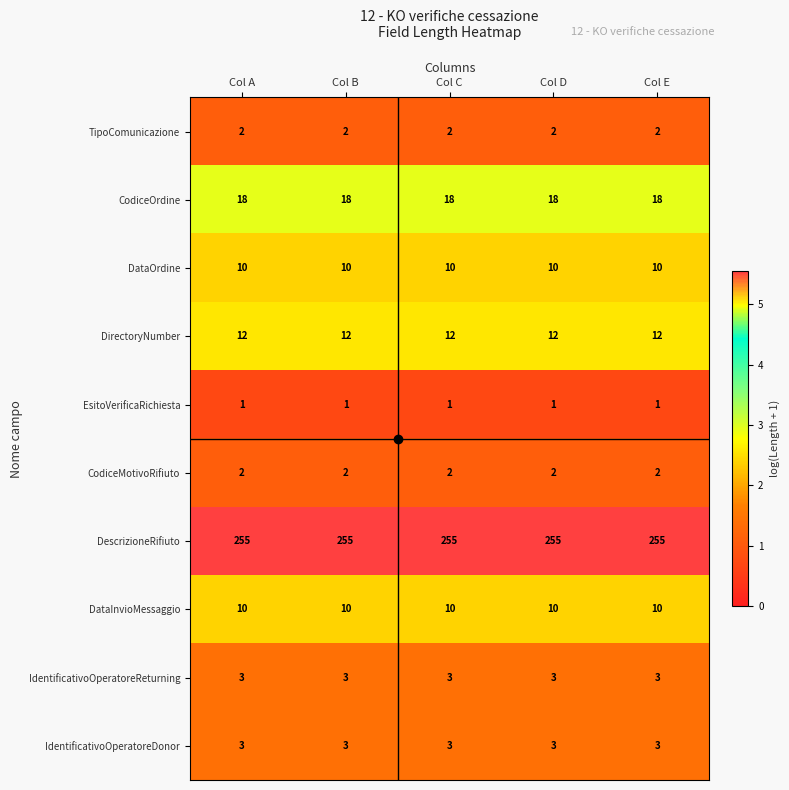

What is the lowest value of the DataOrdine series?

10